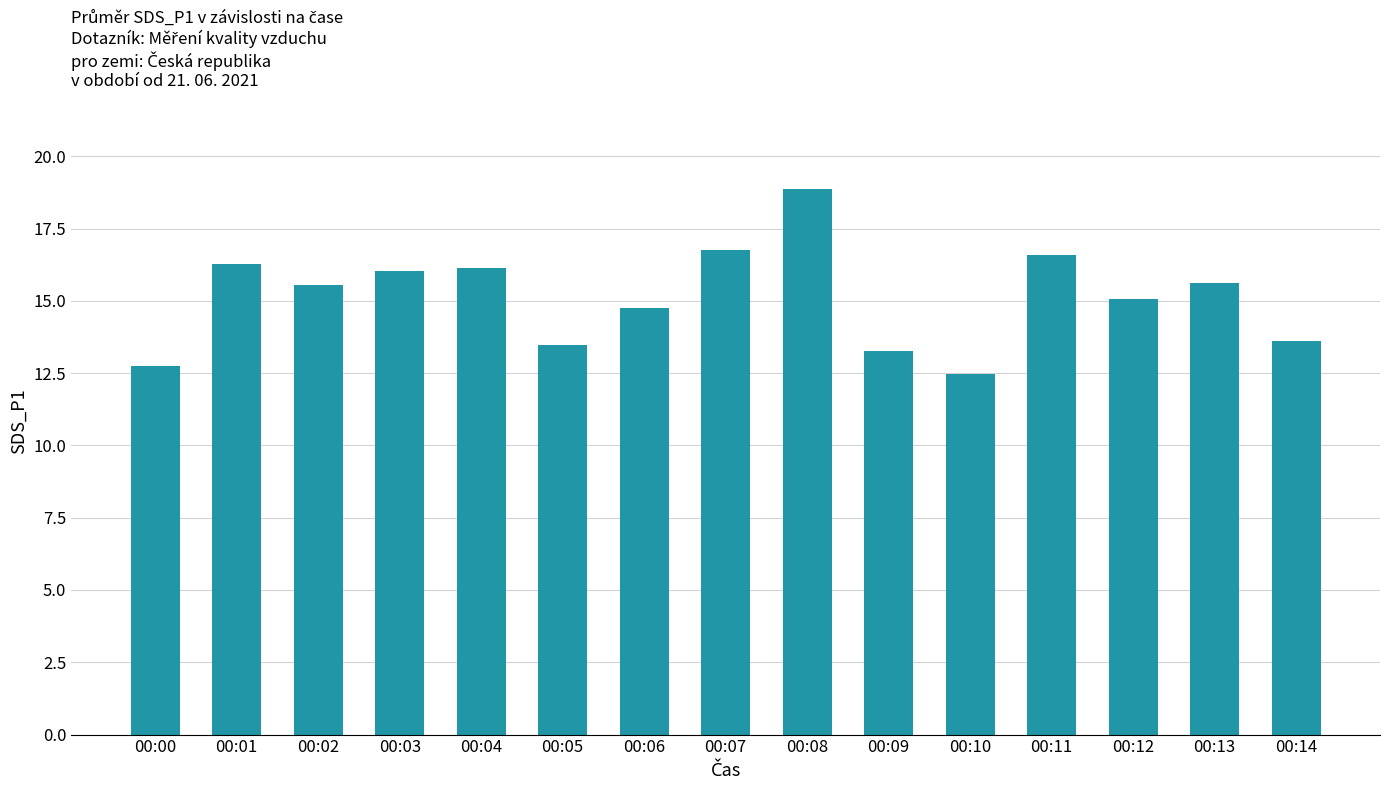

What is the approximate value at 00:01?

16.3